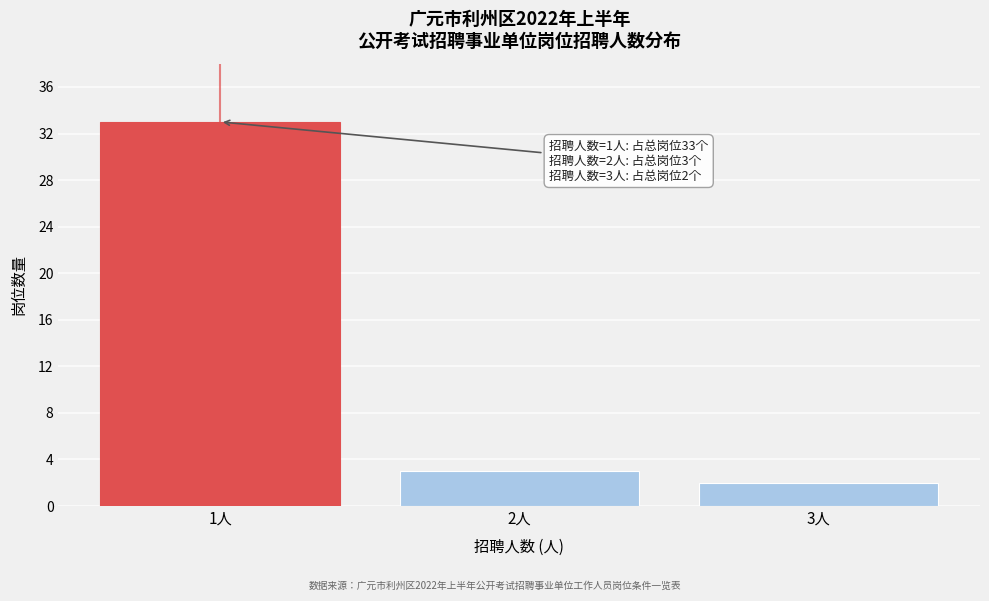

Reading left to right, extract all data points from this chart.

33	3	2